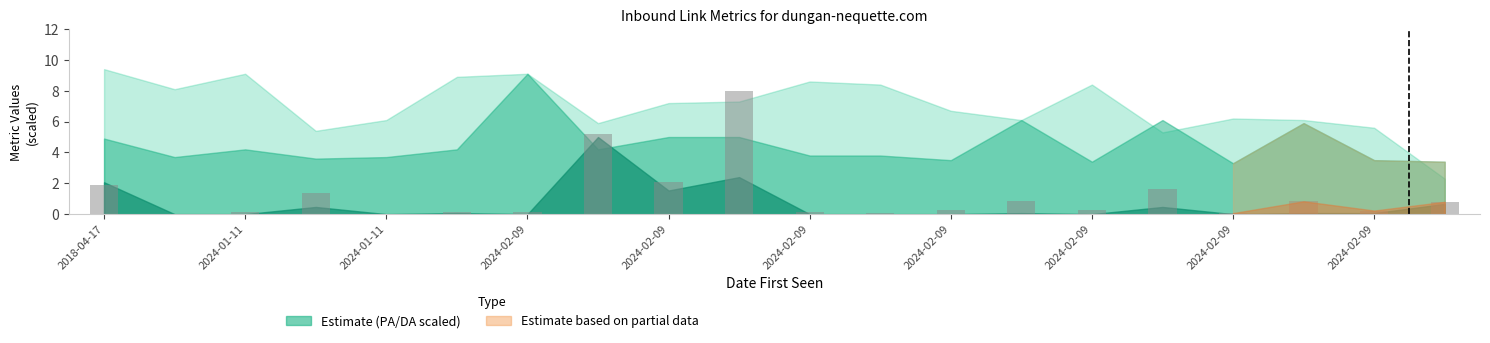

Are the bars grouped side by side (vs. stacked)?

No